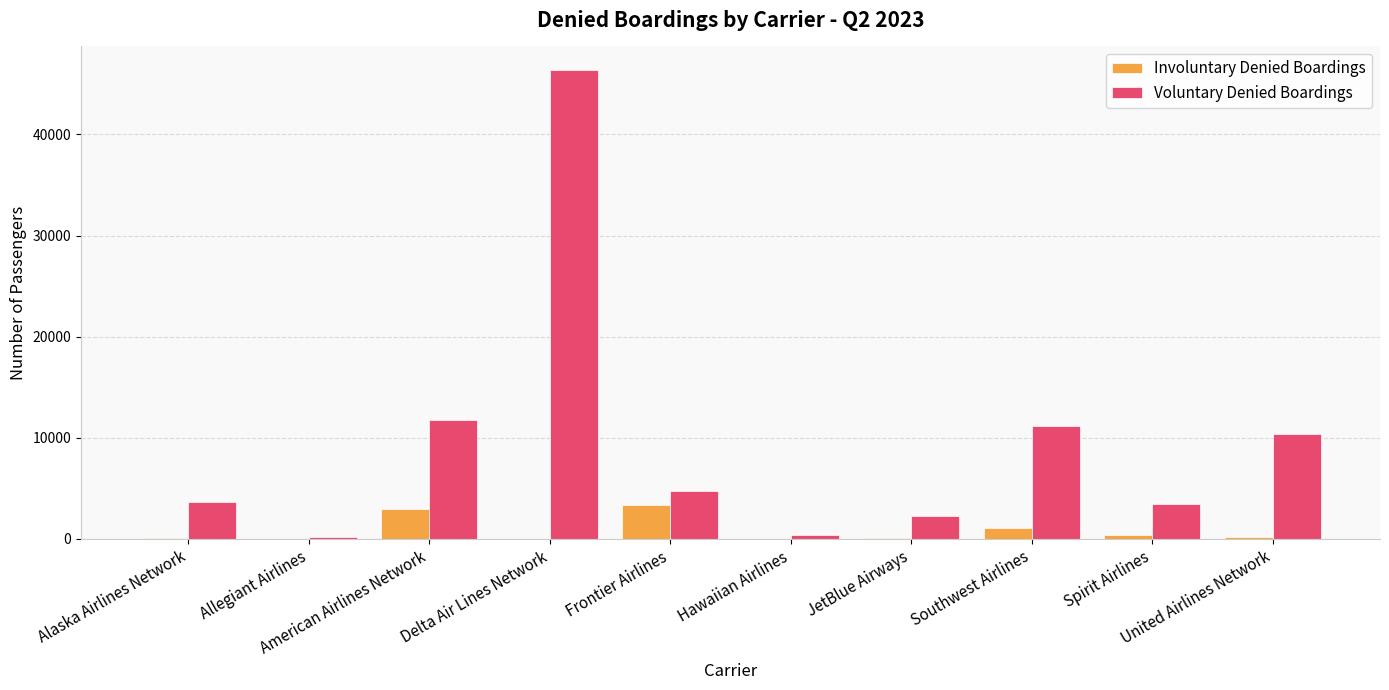

What is the highest value of the Involuntary Denied Boardings series?

3340